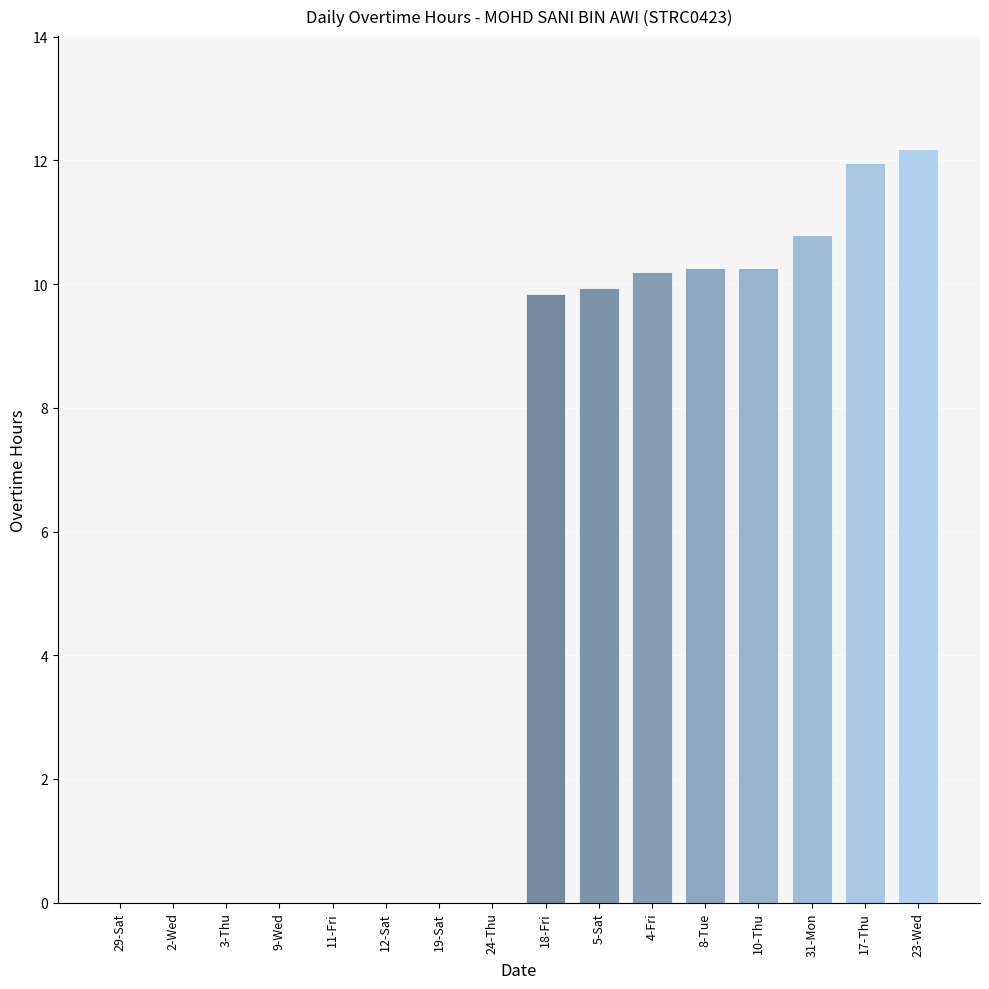

Is it true that the value at 19-Sat is 5.0?

False